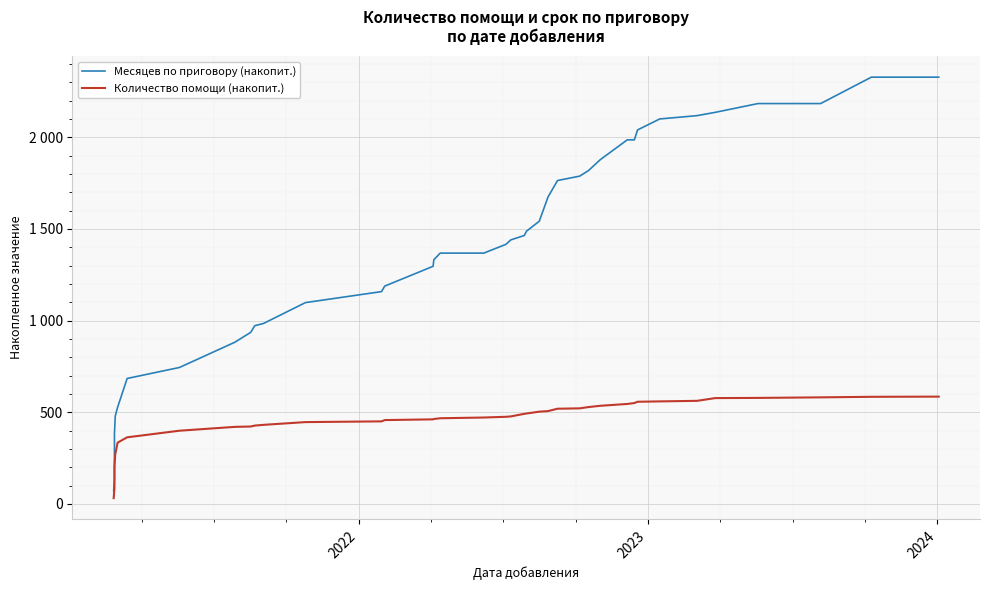

Rank the series by their maximum value, from highest to lowest.

Месяцев по приговору (накопит.), Количество помощи (накопит.)